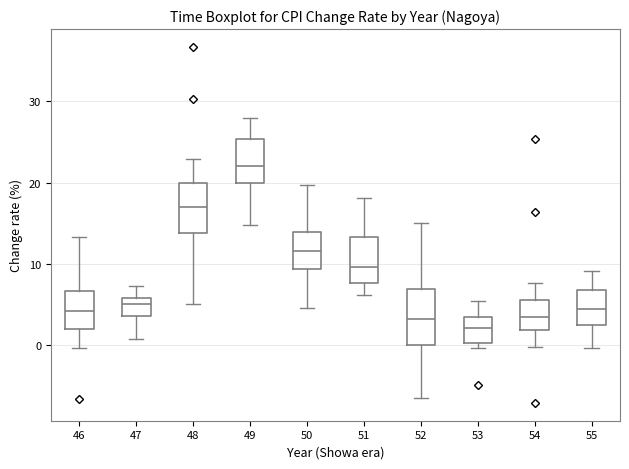

Reading left to right, transcribe this box plot: for each box, give where its median line is, the range the box spans, and where its two whiskers end, as read against the y-axis. The values are not printed on the chart, so give them approximately, as read against the axis.

46: median 4, box 2 to 7, whiskers 0 to 13
47: median 5, box 4 to 6, whiskers 1 to 7
48: median 17, box 14 to 20, whiskers 5 to 23
49: median 22, box 20 to 25, whiskers 15 to 28
50: median 12, box 9 to 14, whiskers 5 to 20
51: median 10, box 8 to 13, whiskers 6 to 18
52: median 3, box 0 to 7, whiskers -6 to 15
53: median 2, box 0 to 4, whiskers 0 (just below the box's lower edge) to 5
54: median 3, box 2 to 6, whiskers 0 to 8
55: median 5, box 2 to 7, whiskers 0 to 9